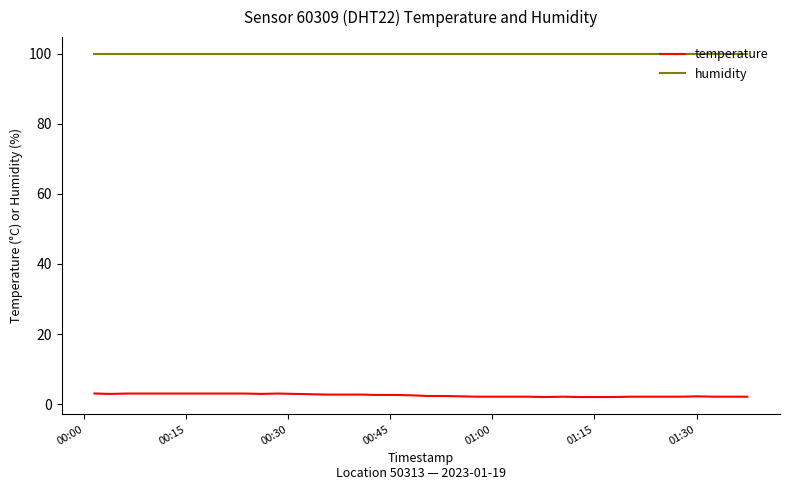

Which series has the largest range (max minus min)?

temperature